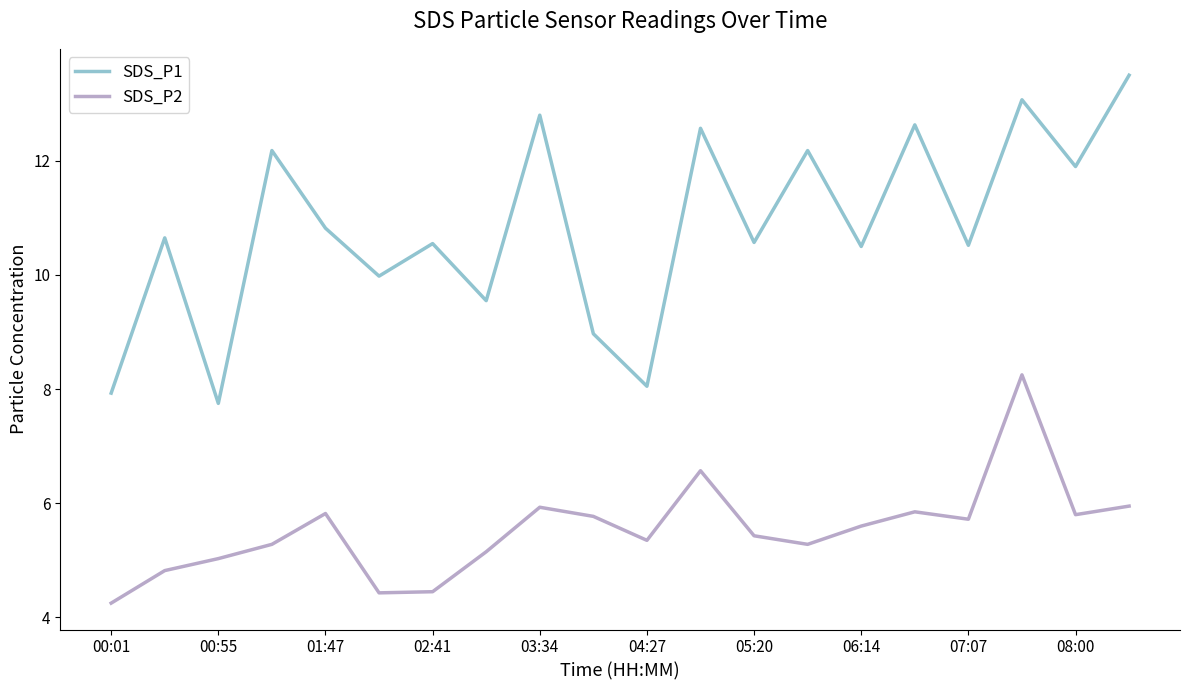

Which series has the largest range (max minus min)?

SDS_P1